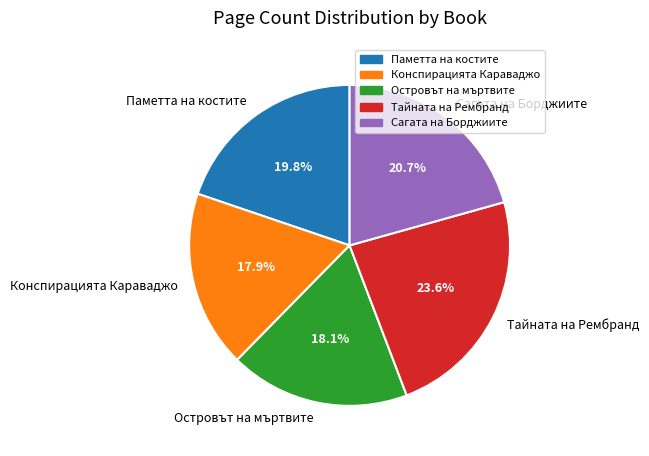

Is there a majority slice in this chart?

No